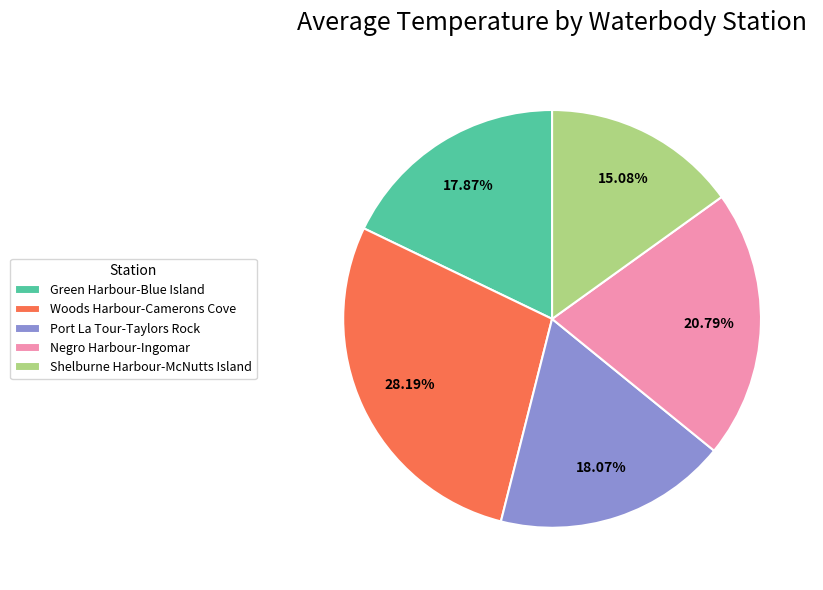

Count the number of slices in the pie.

5